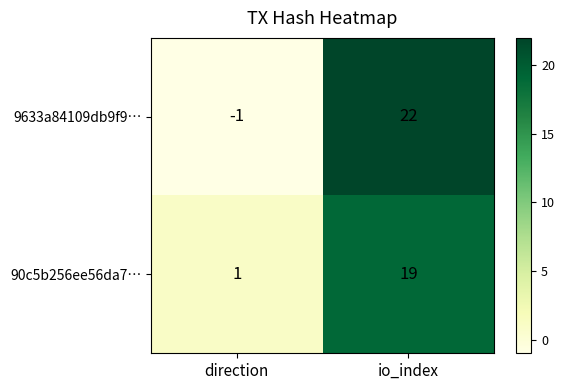

What is the total value across all series at io_index?

41